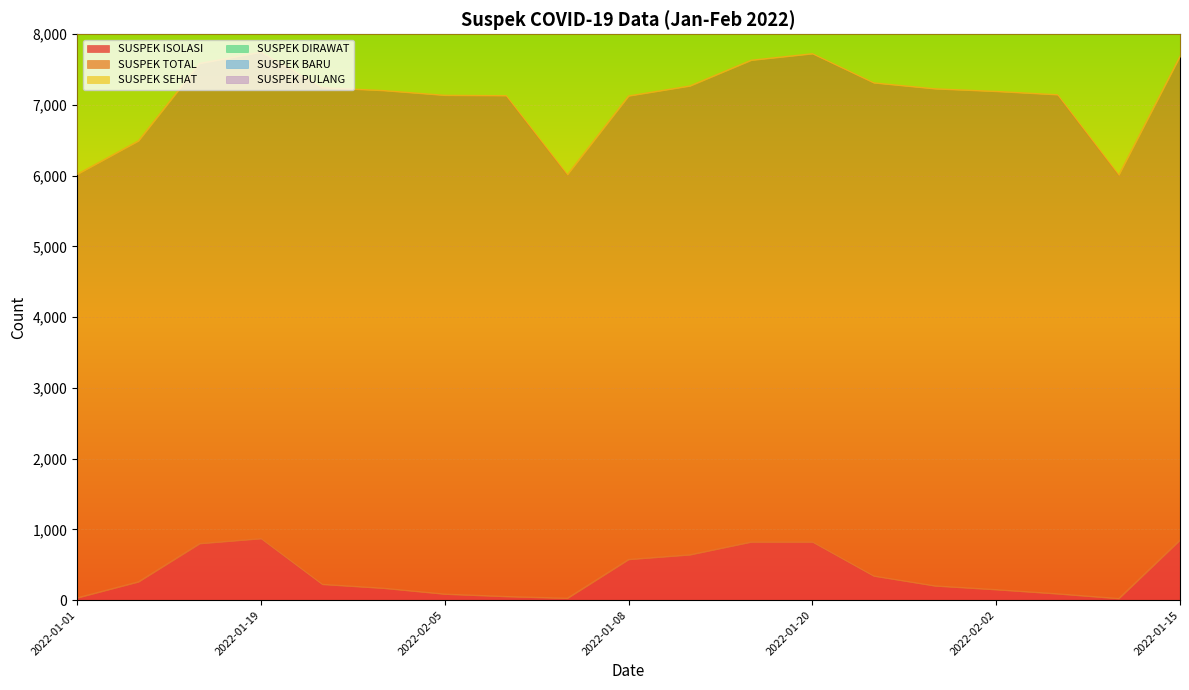

Rank the series at 2022-01-08 from highest to lowest value.

SUSPEK TOTAL, SUSPEK SEHAT, SUSPEK ISOLASI, SUSPEK DIRAWAT, SUSPEK BARU, SUSPEK PULANG